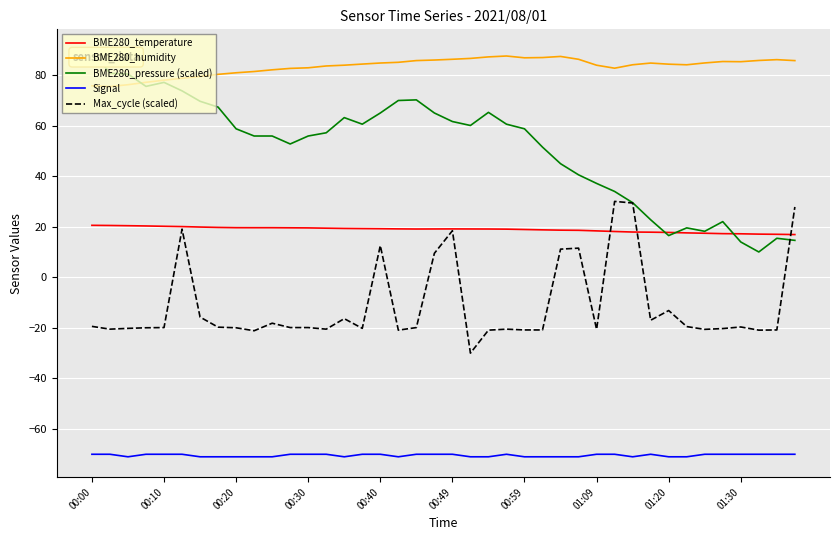

True or false: BME280_humidity and Signal intersect in this chart.

False